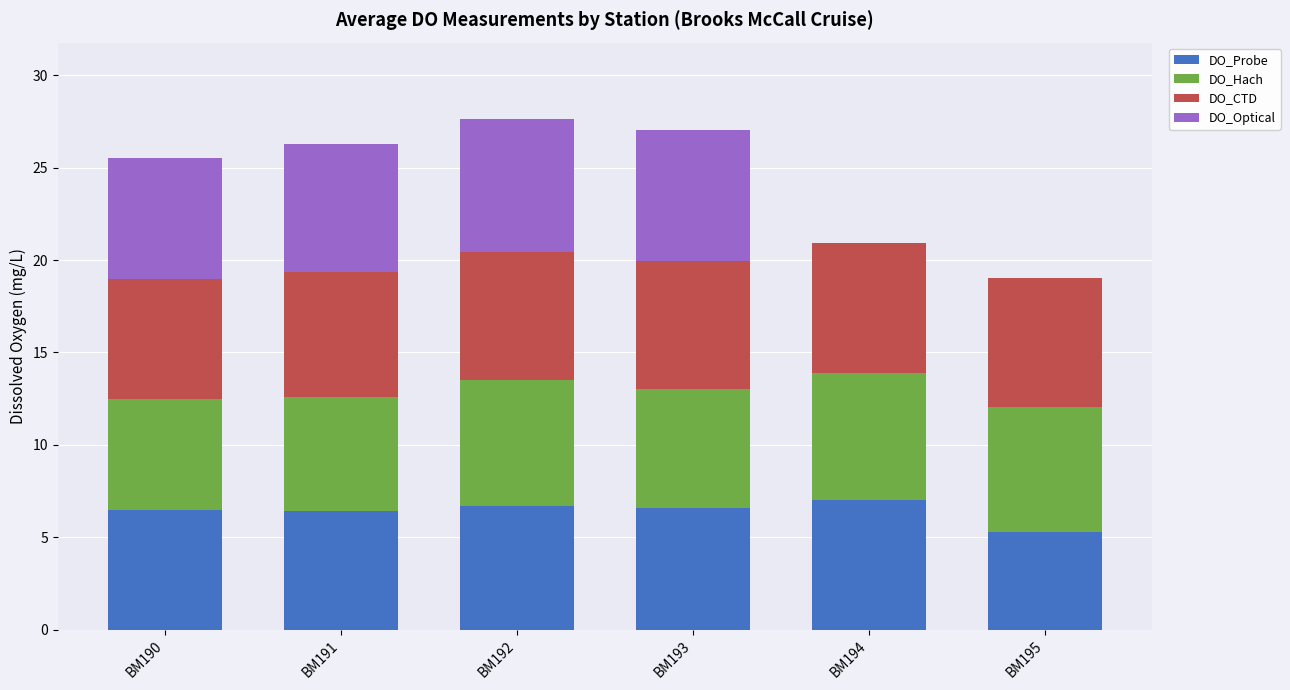

How many values in the DO_Probe series exceed 6?

5